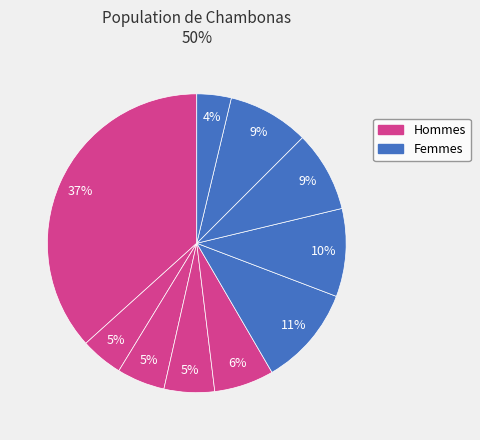

How many slices are in this pie chart?

10